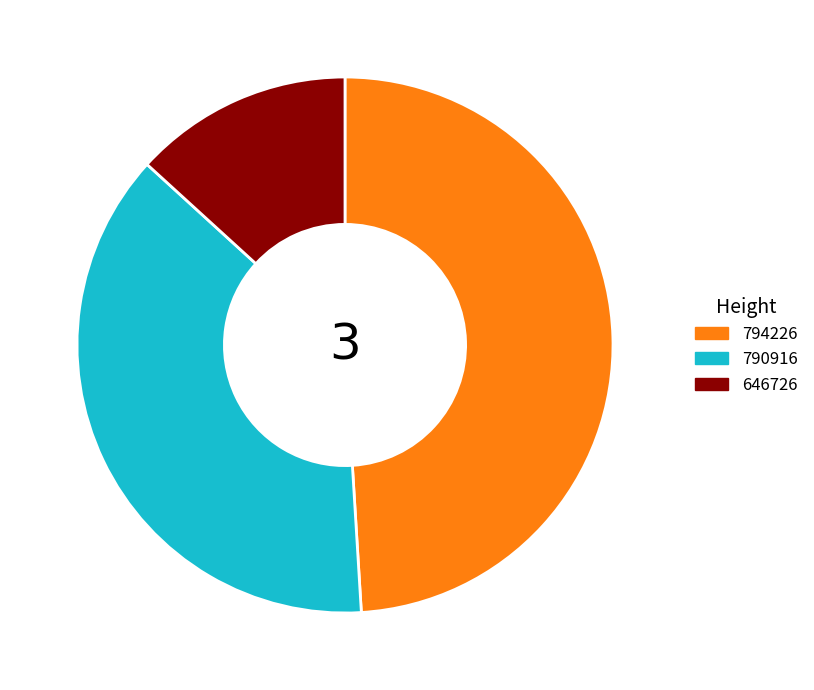

Does 790916 account for over 50% of the chart?

No